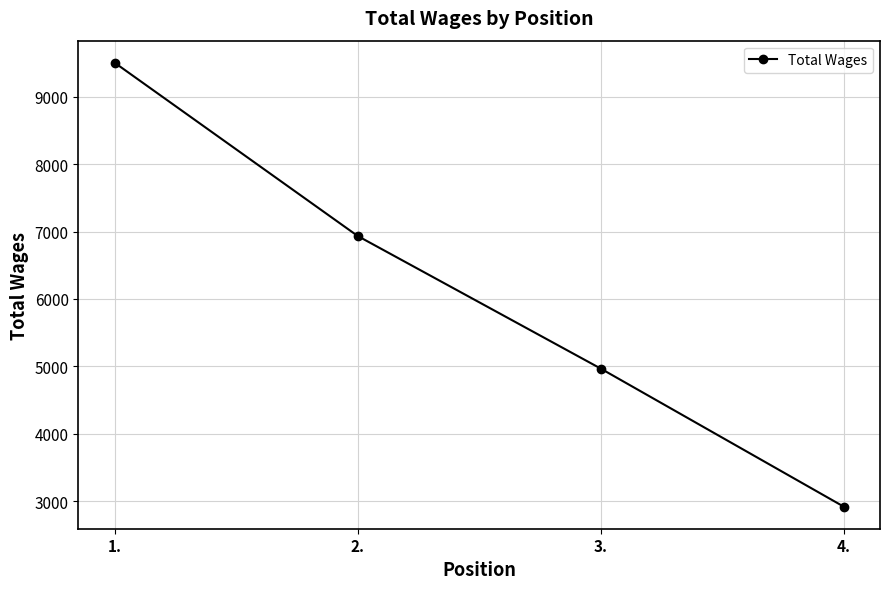

Rank the categories by value from lowest to highest.

4., 3., 2., 1.